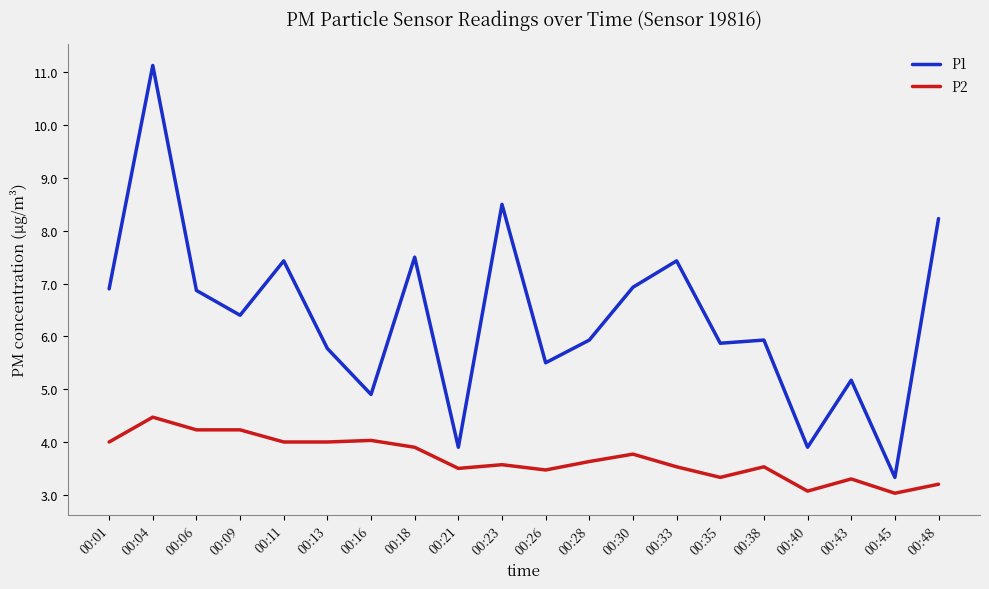

At which category does P2 reach its first local peak?

00:04